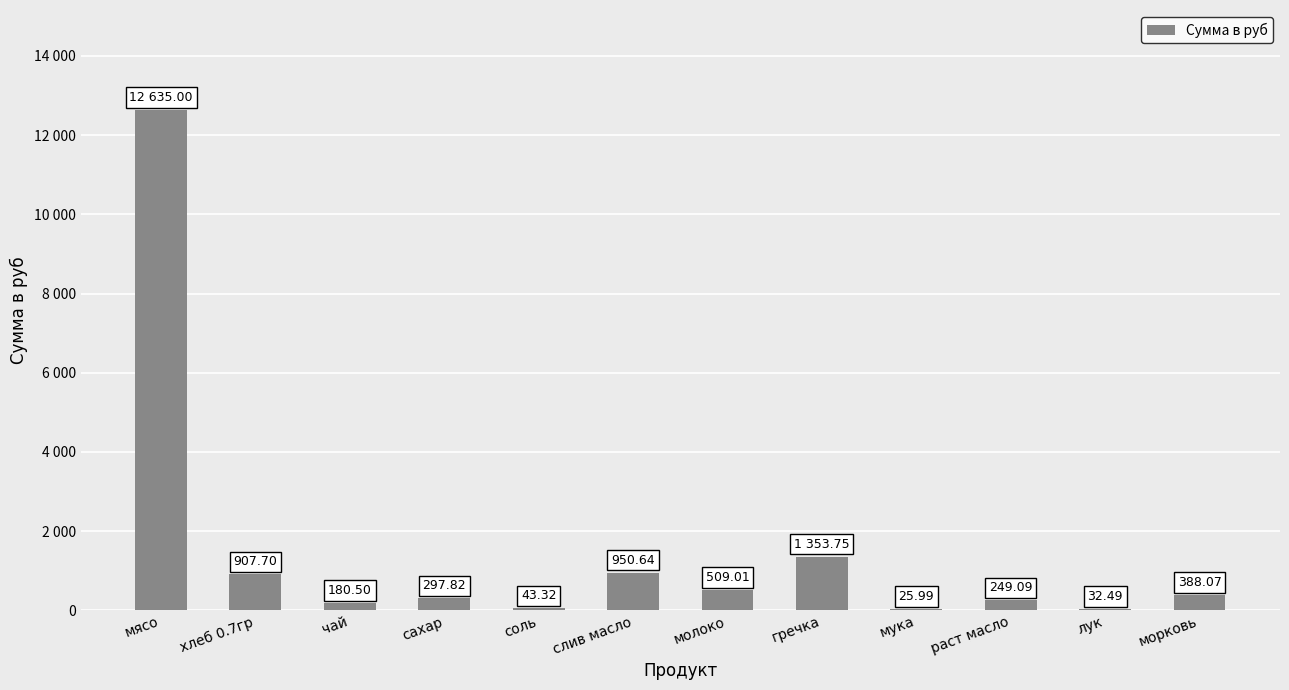

What position from the right is лук?

2